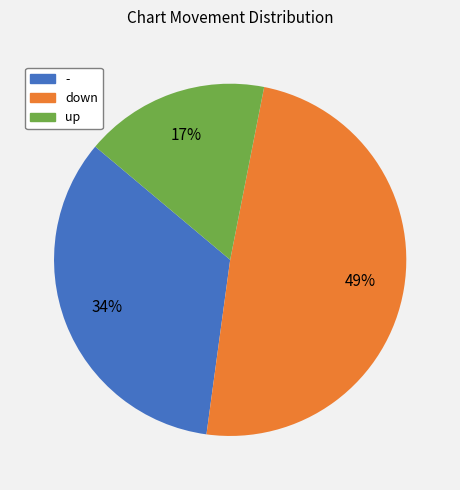

Is it true that - is 25% of the pie?

False